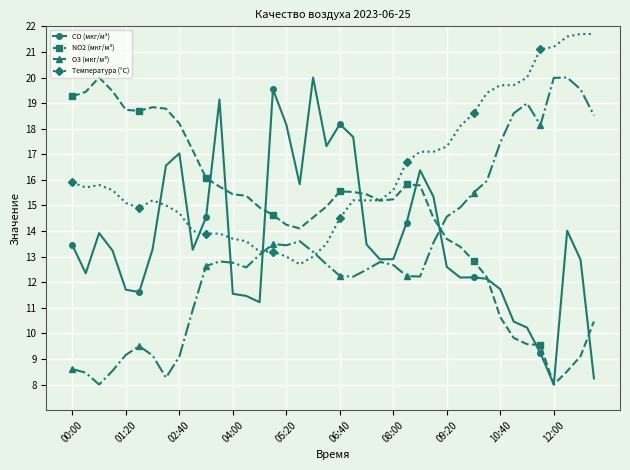

What is the maximum value shown in the chart?

21.7